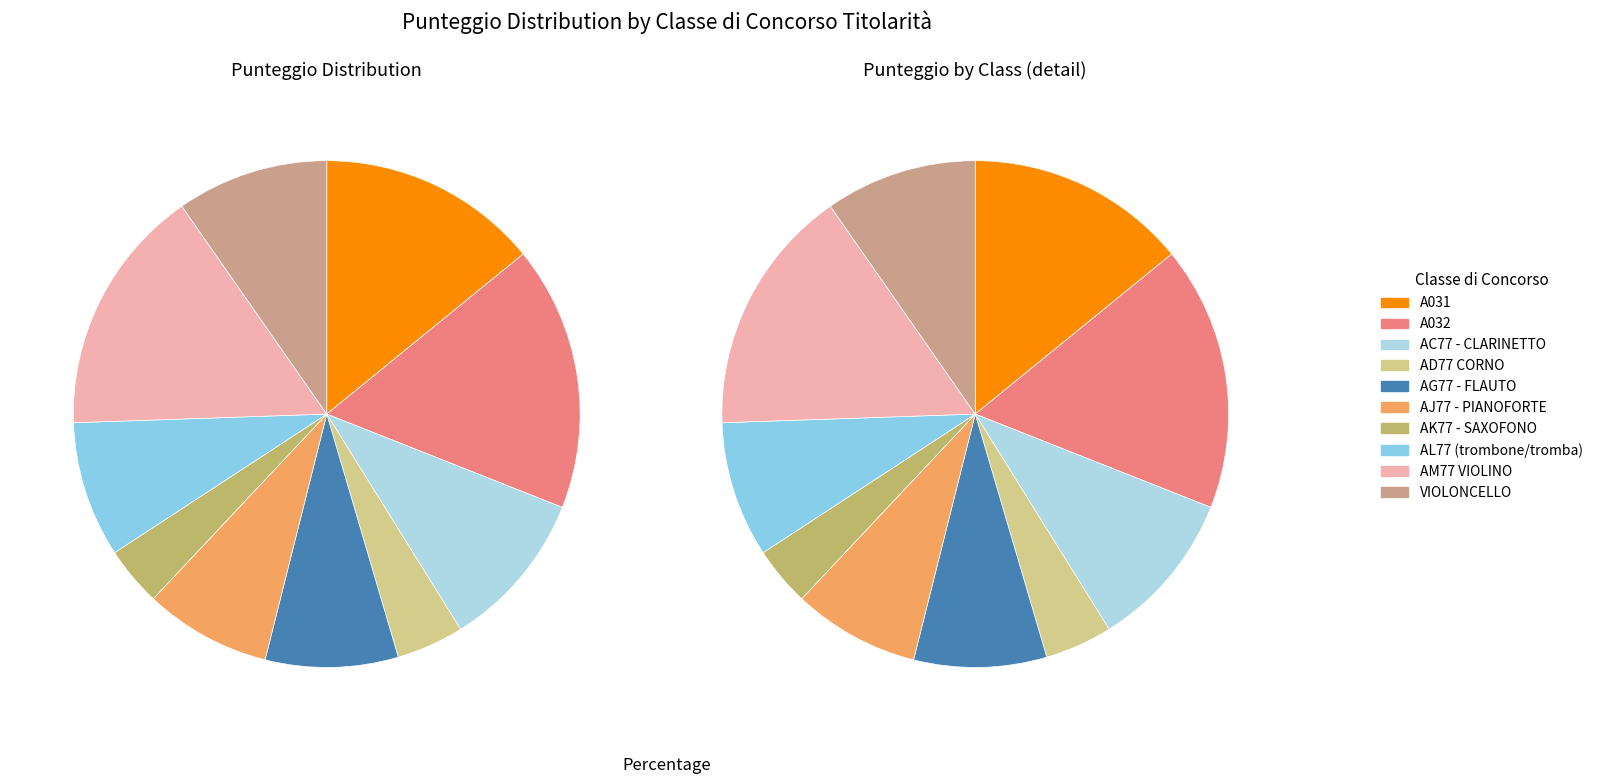

The AK77 - SAXOFONO slice represents 1% of the pie. True or false?

False